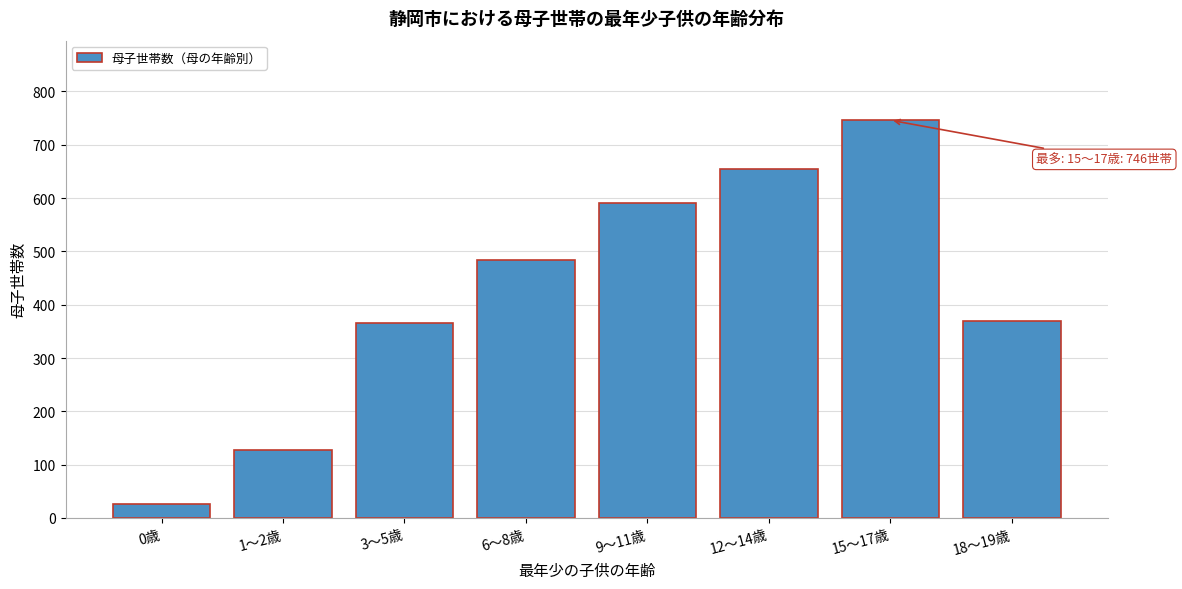

Reading left to right, what are all the values shown in this chart?

27	128	365	484	590	655	746	370